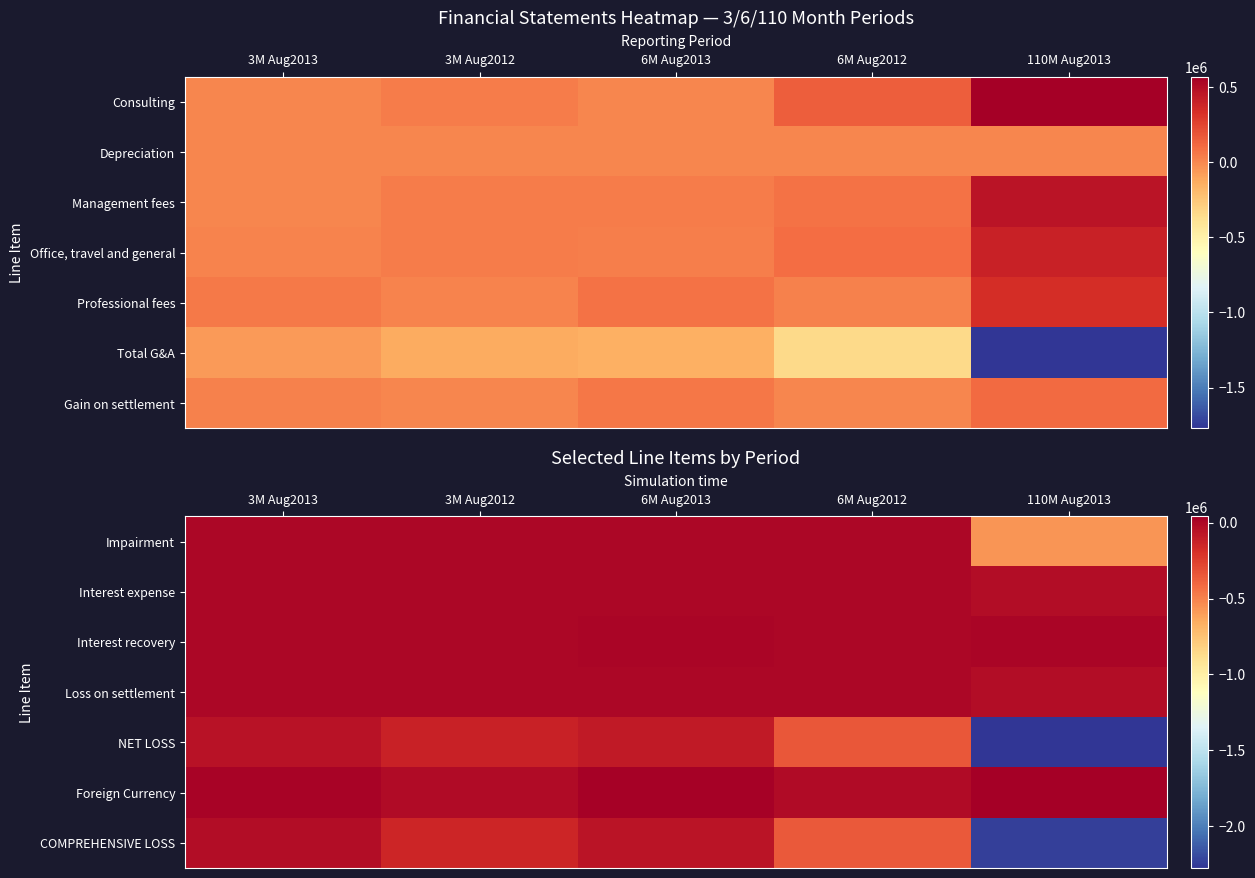

What is the difference between the Interest expense values at 3M Aug2013 and 110M Aug2013?

25011